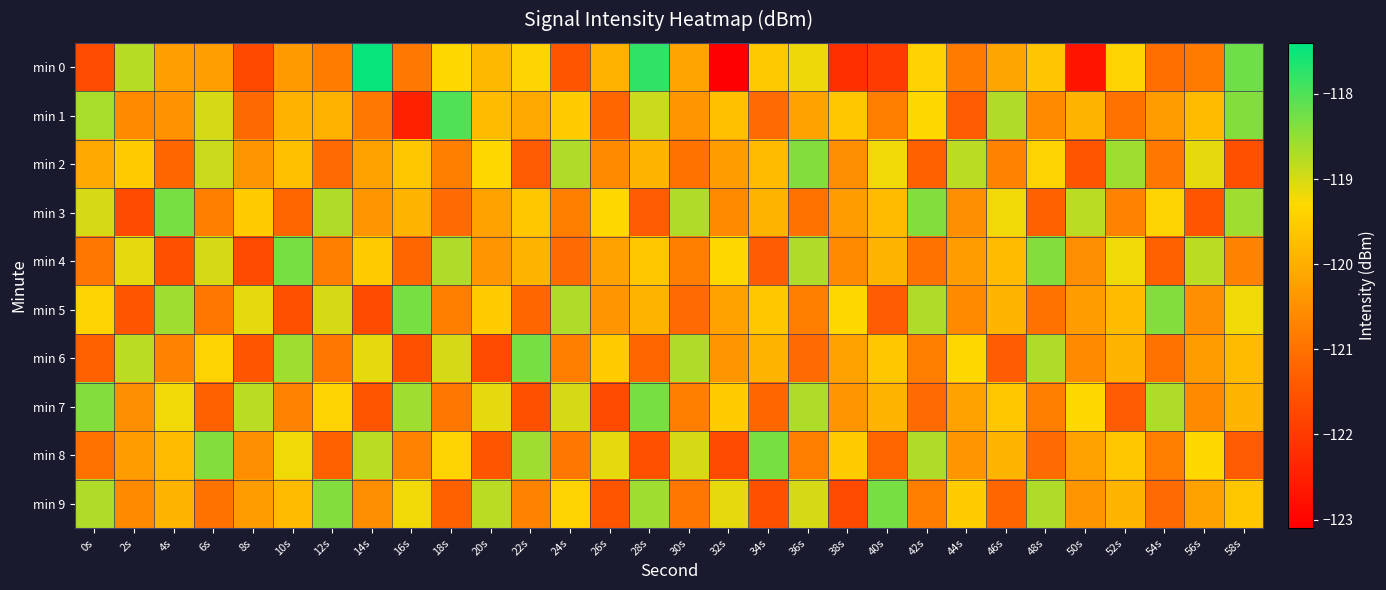

What is the total value across all series at 20s?

-1200.1